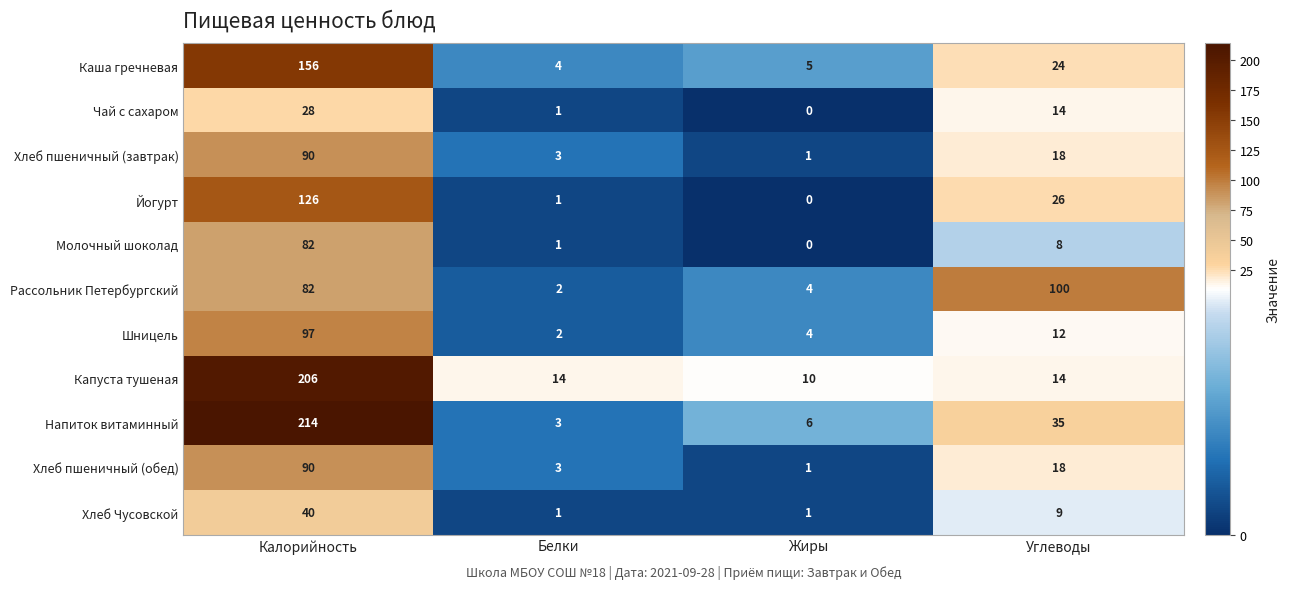

True or false: Капуста тушеная has a value of 14 at Белки.

True